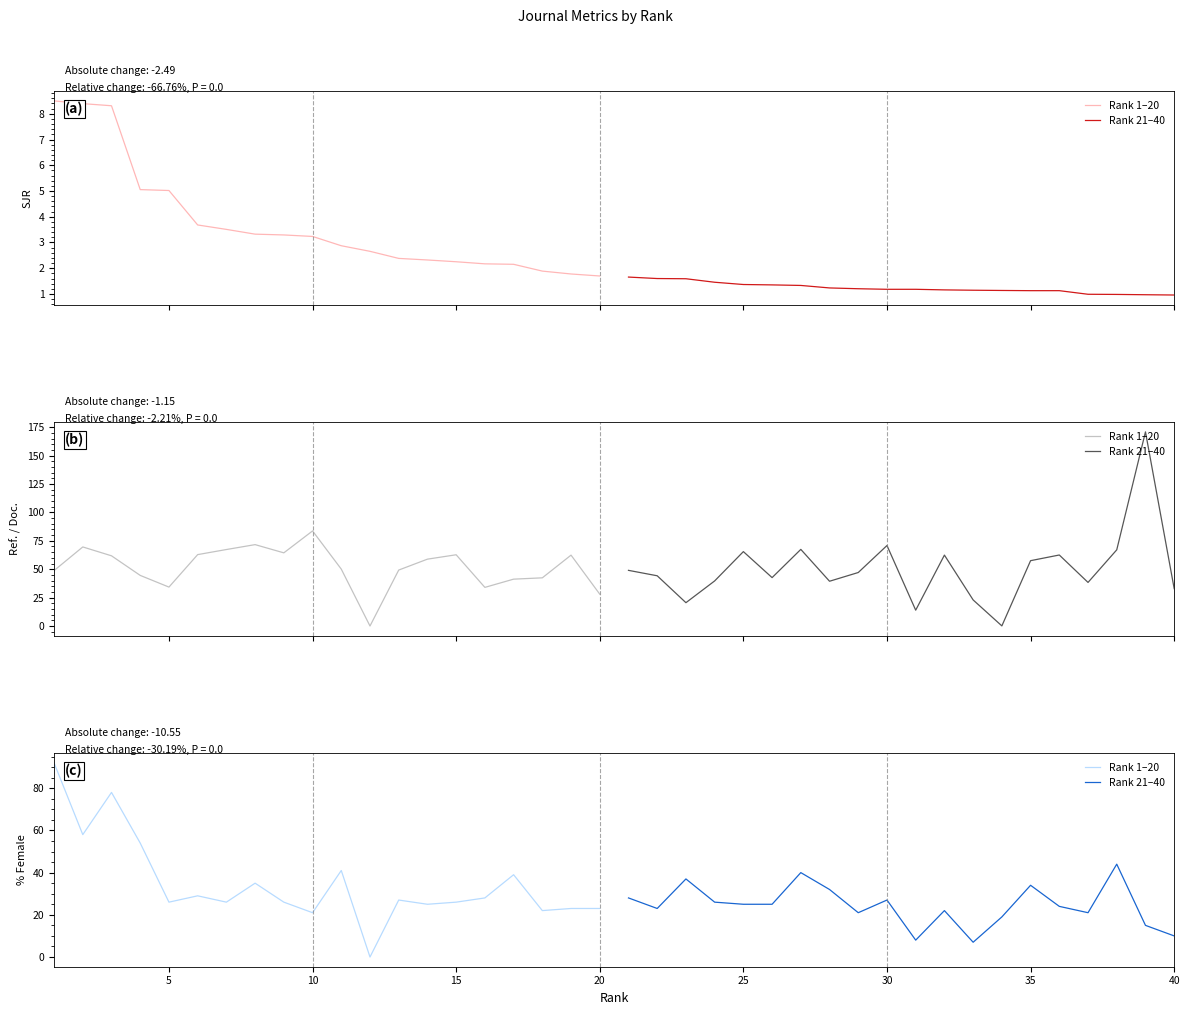

What is the total value across all series at 14?

60